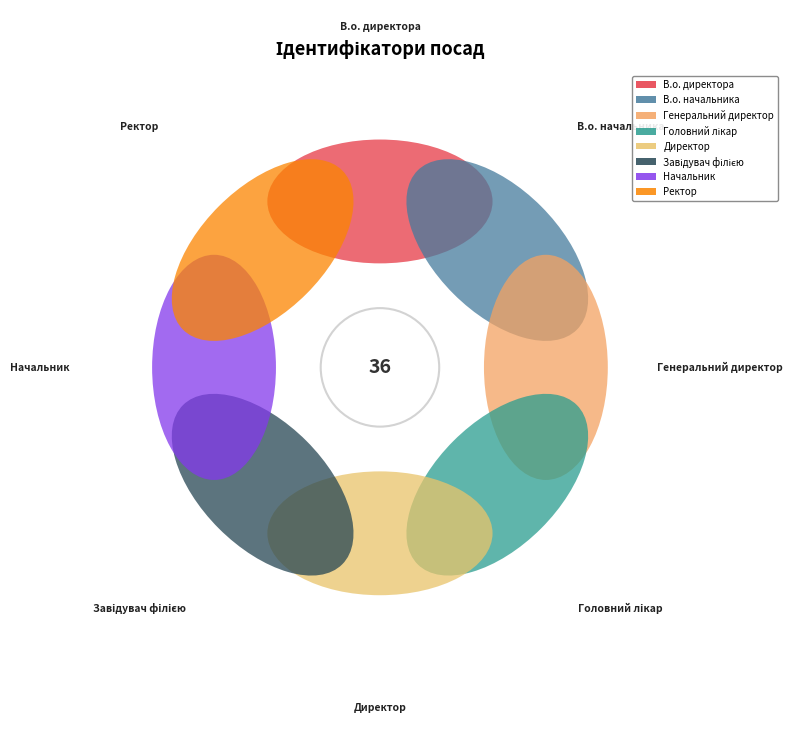

How many segments does this pie chart have?

8